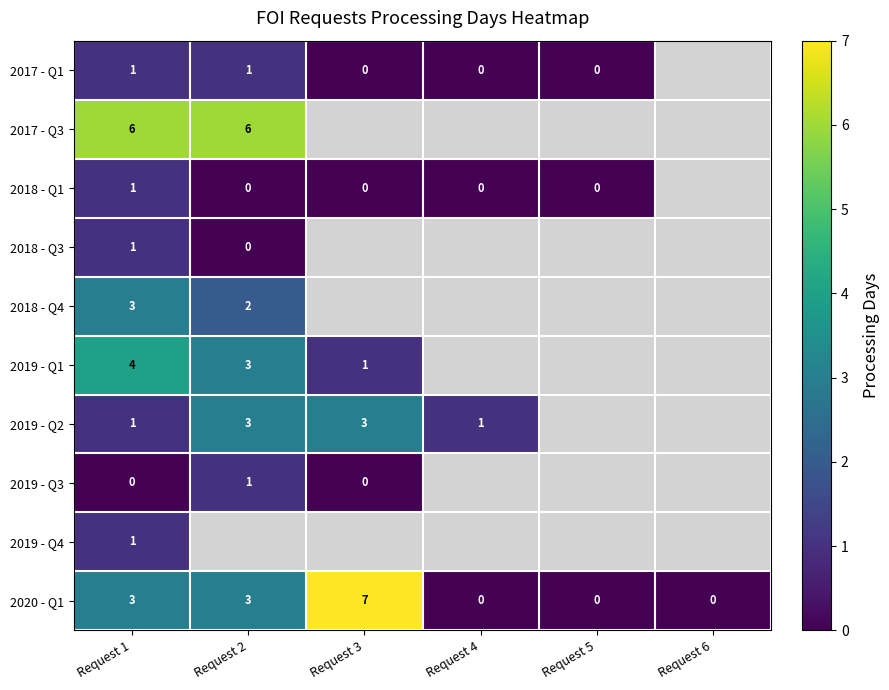

How many distinct data groups are displayed?

10